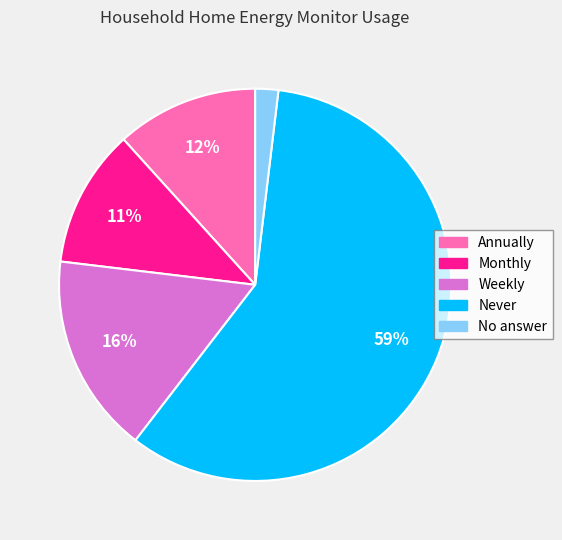

Which category has the smallest portion of the pie?

No answer